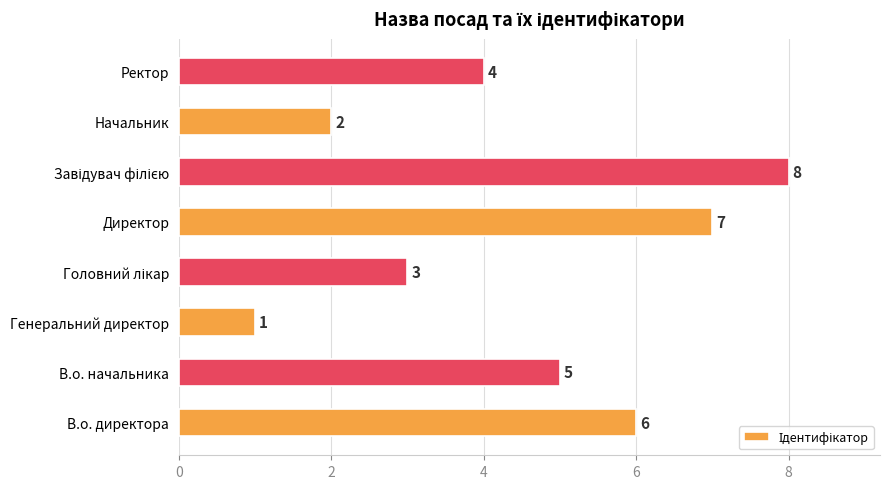

What is the smallest value displayed?

1